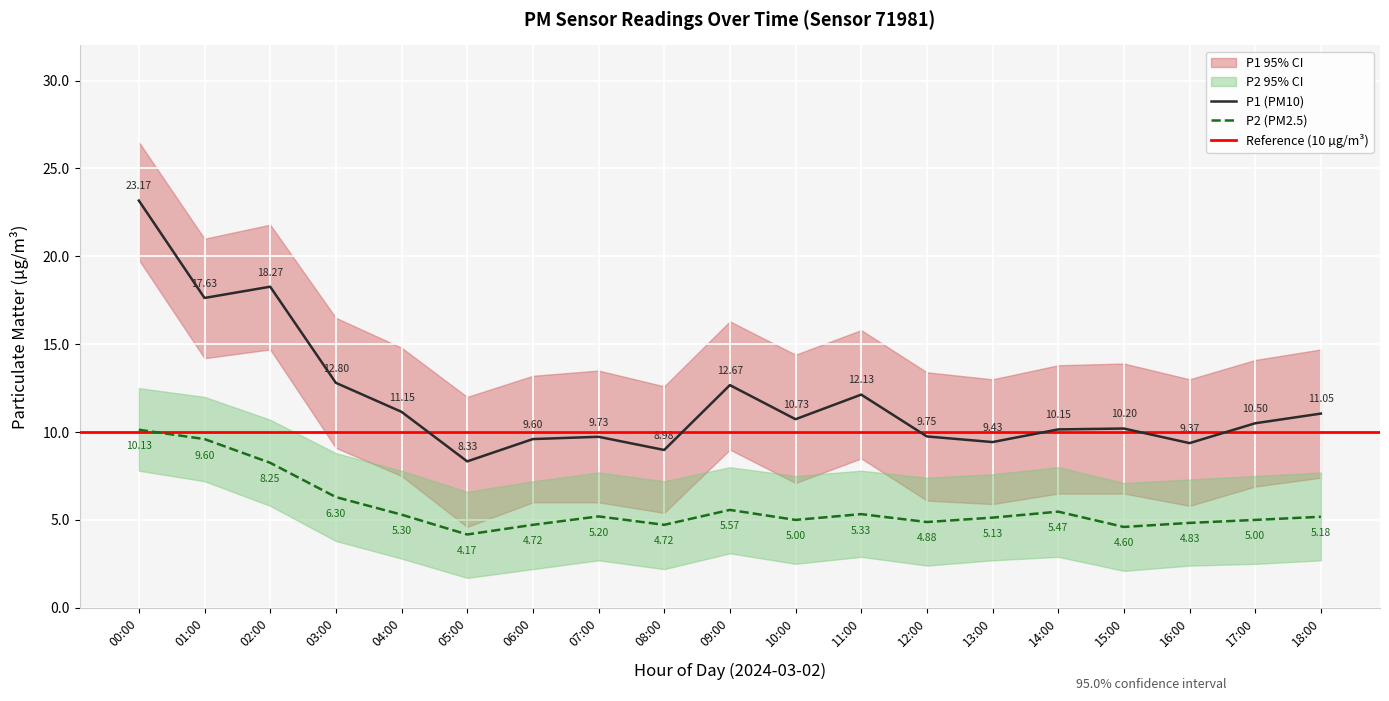

At which category is the sum across all series the highest?

00:00